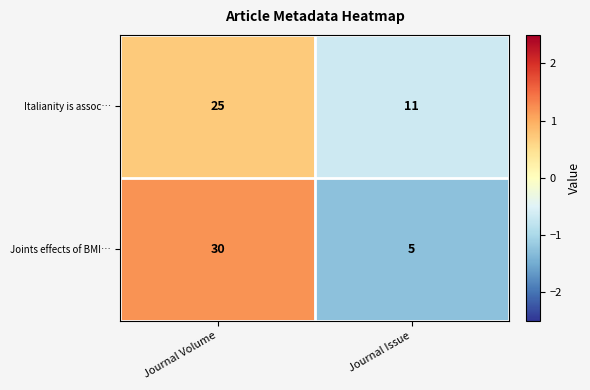

What is the maximum value shown in the chart?

30